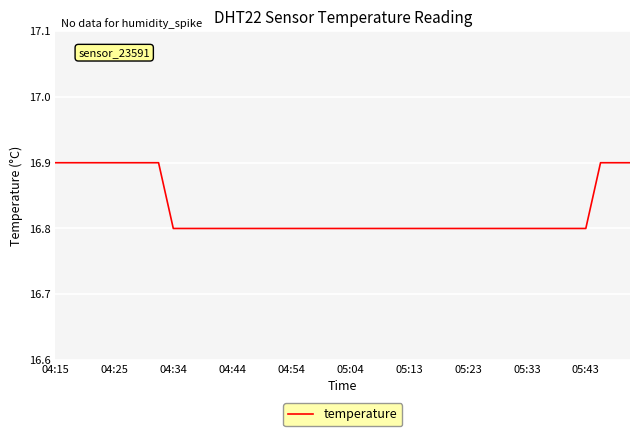

What is the maximum value shown in the chart?

16.9